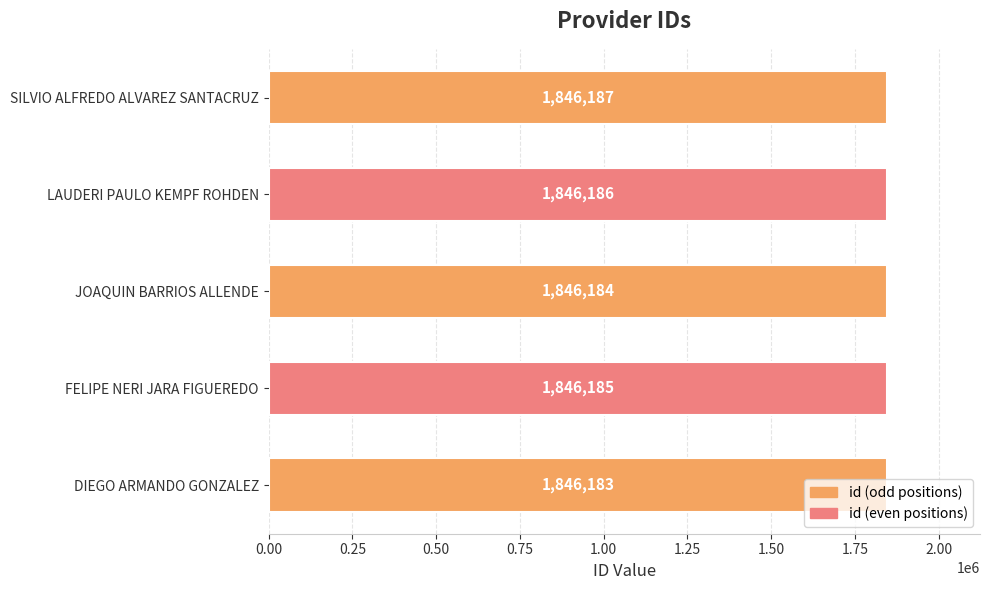

How many categories are shown in the chart?

5